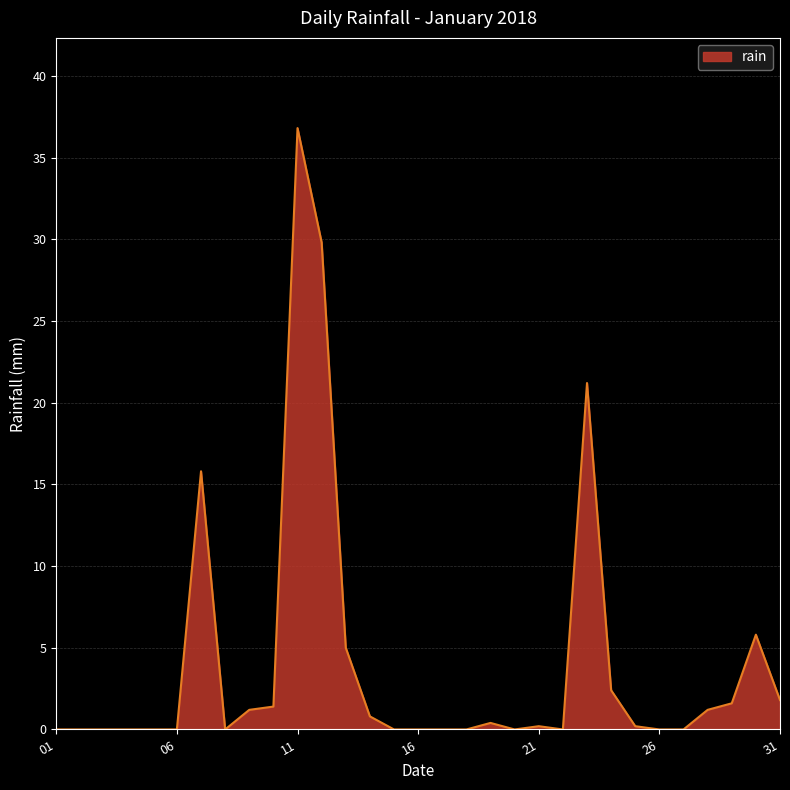

What is the difference between the maximum and minimum values?

36.8